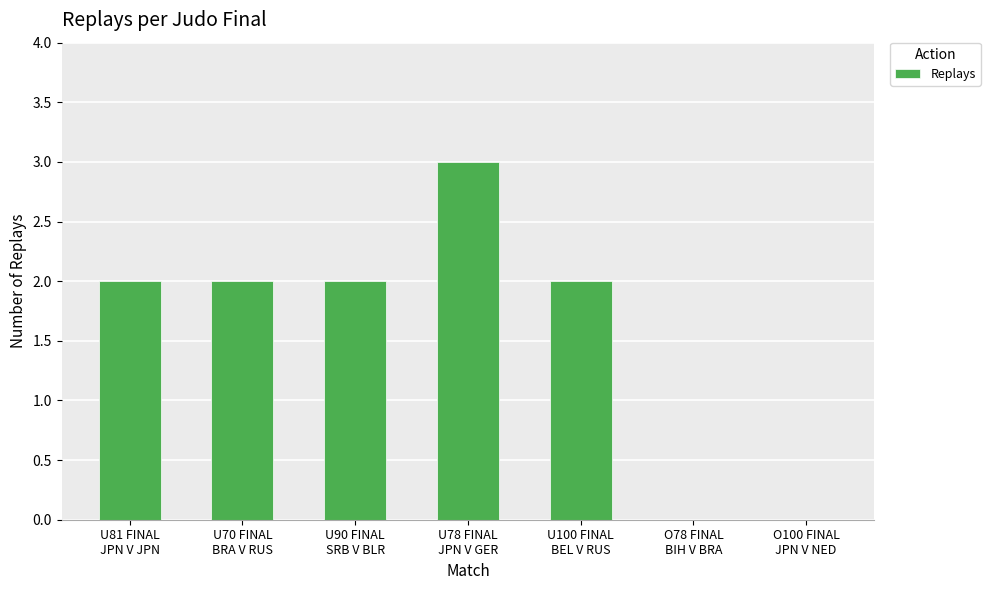

Is it true that the value at O78 FINAL
BIH V BRA is -2?

False